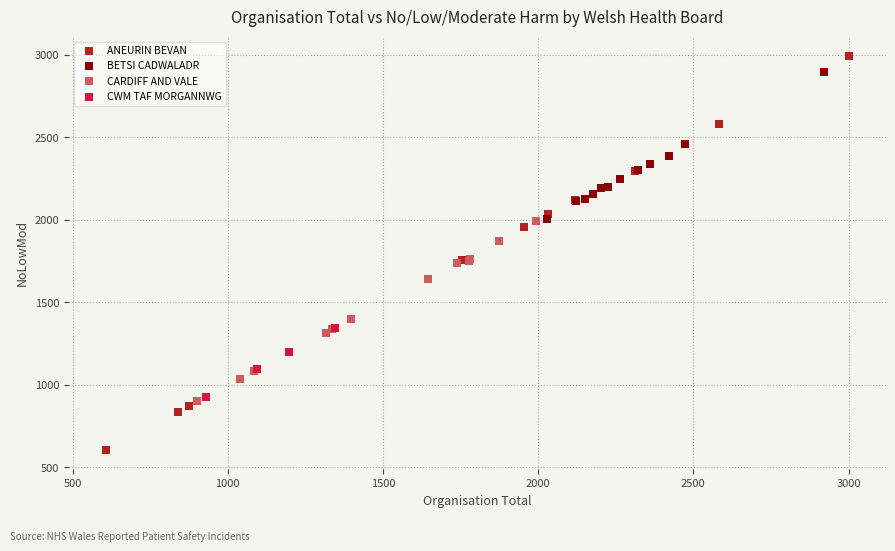

What are all the series names shown in the legend?

ANEURIN BEVAN, BETSI CADWALADR, CARDIFF AND VALE, CWM TAF MORGANNWG